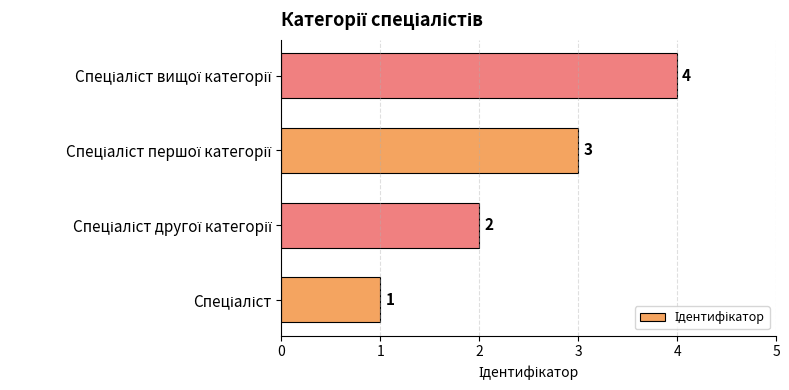

What is the sum of all values?

10